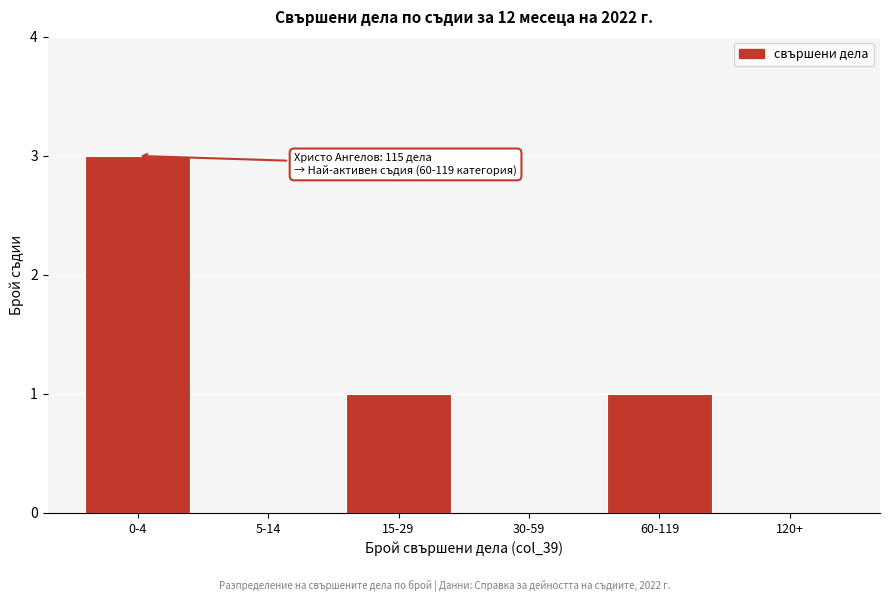

Reading left to right, extract all data points from this chart.

0-4=3	5-14=0	15-29=1	30-59=0	60-119=1	120+=0